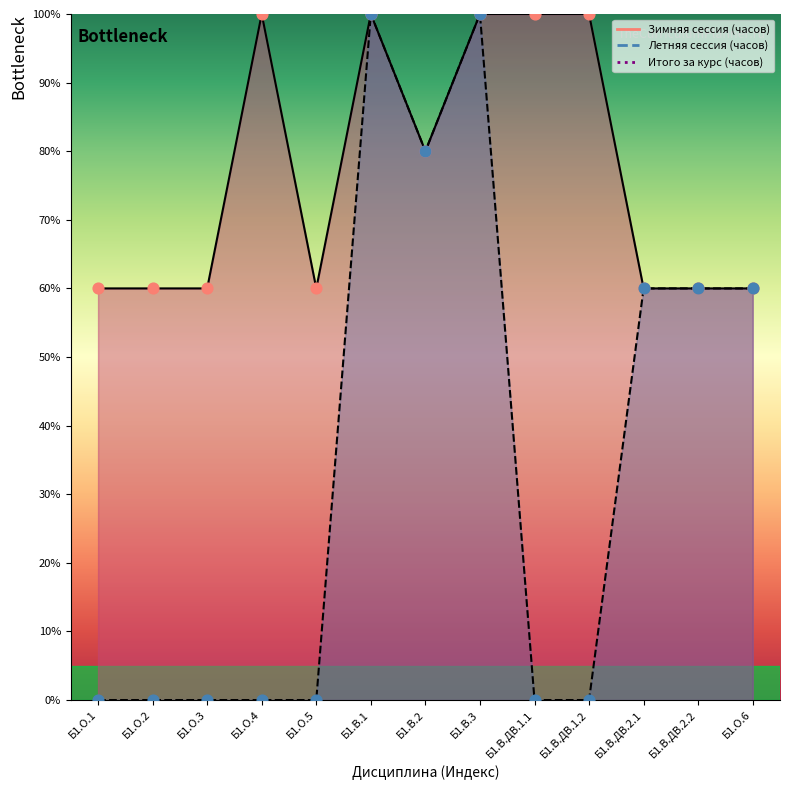

What are all the series names shown in the legend?

Зимняя сессия (часов), Летняя сессия (часов), Итого за курс (часов)